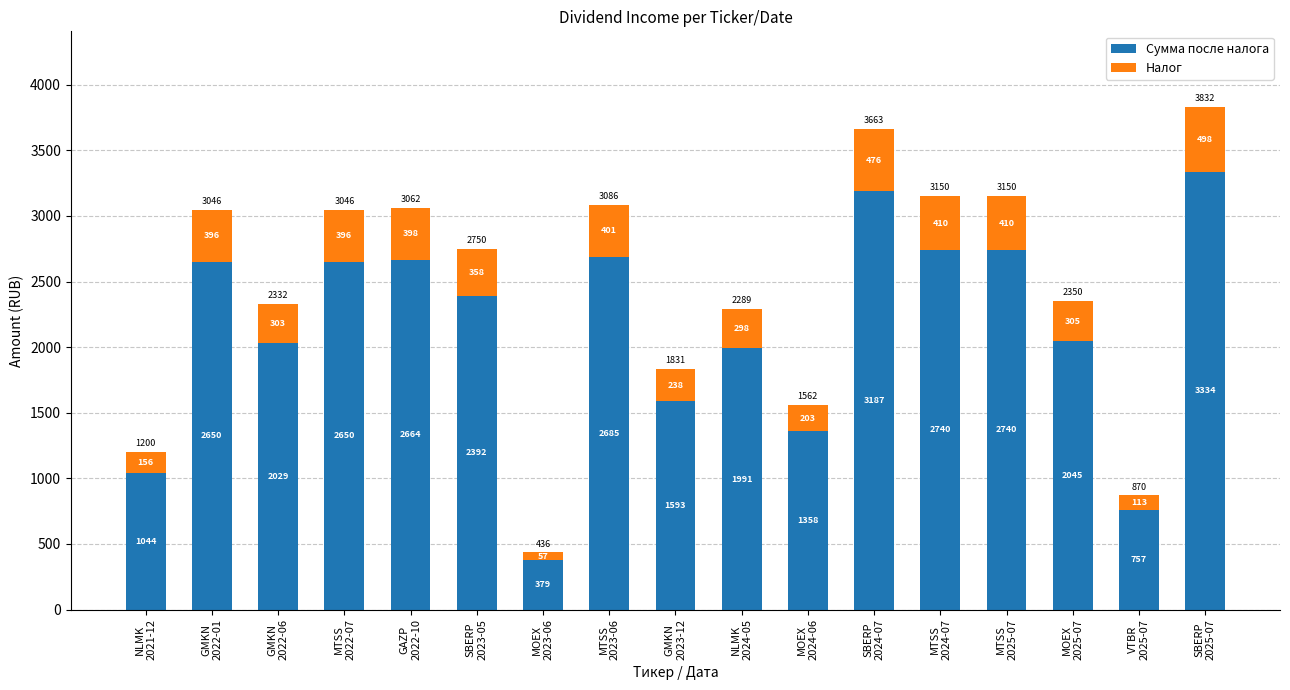

What is the lowest value of the Сумма после налога series?

378.6